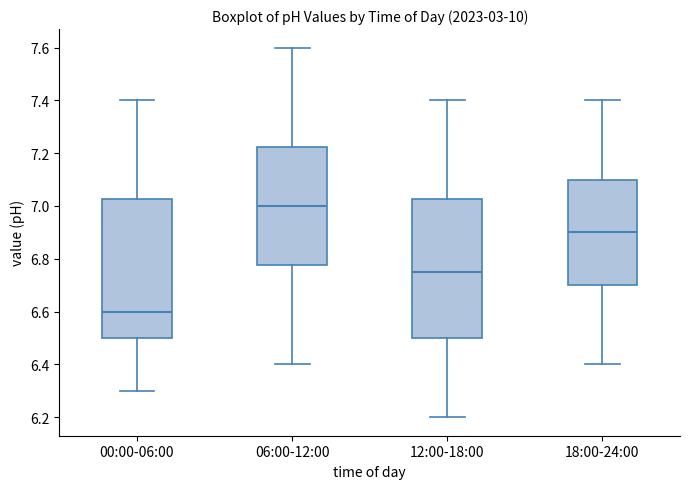

Where does the lower whisker of the box for 18:00-24:00 end on the y-axis? The values are not printed on the chart, so give them approximately, as read against the axis.

6.40